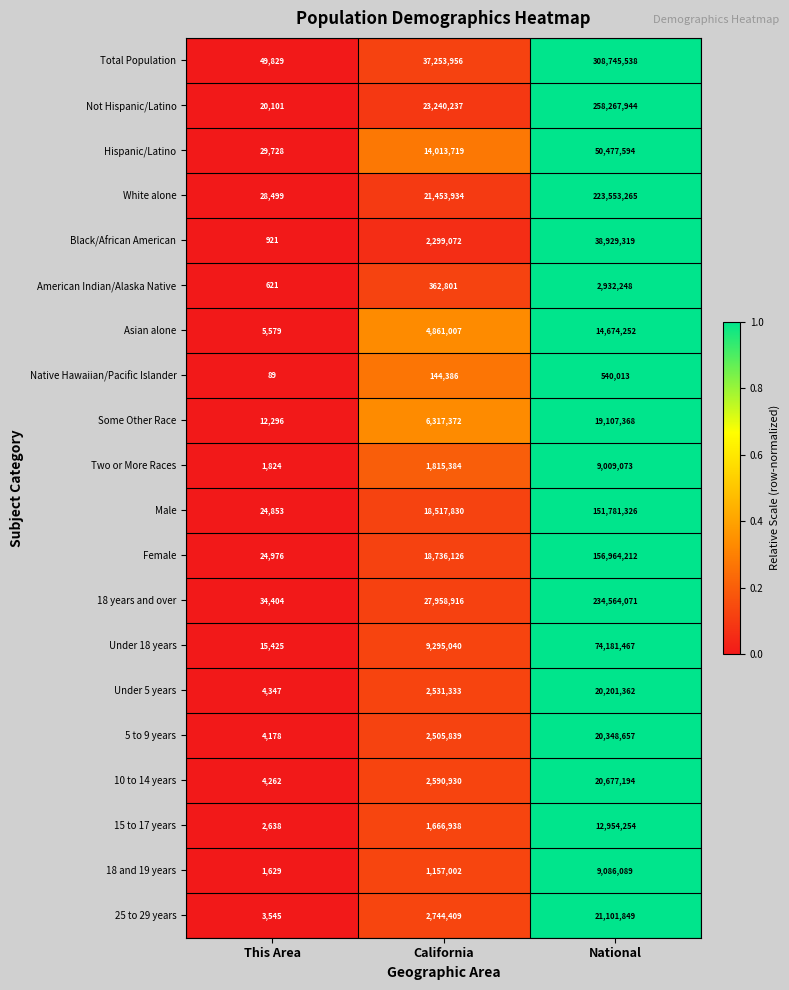

What is the total value across all series at California?

199466231